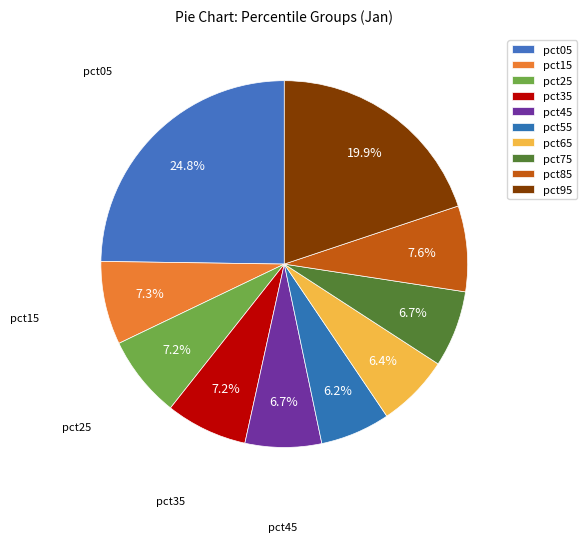

How many segments does this pie chart have?

10